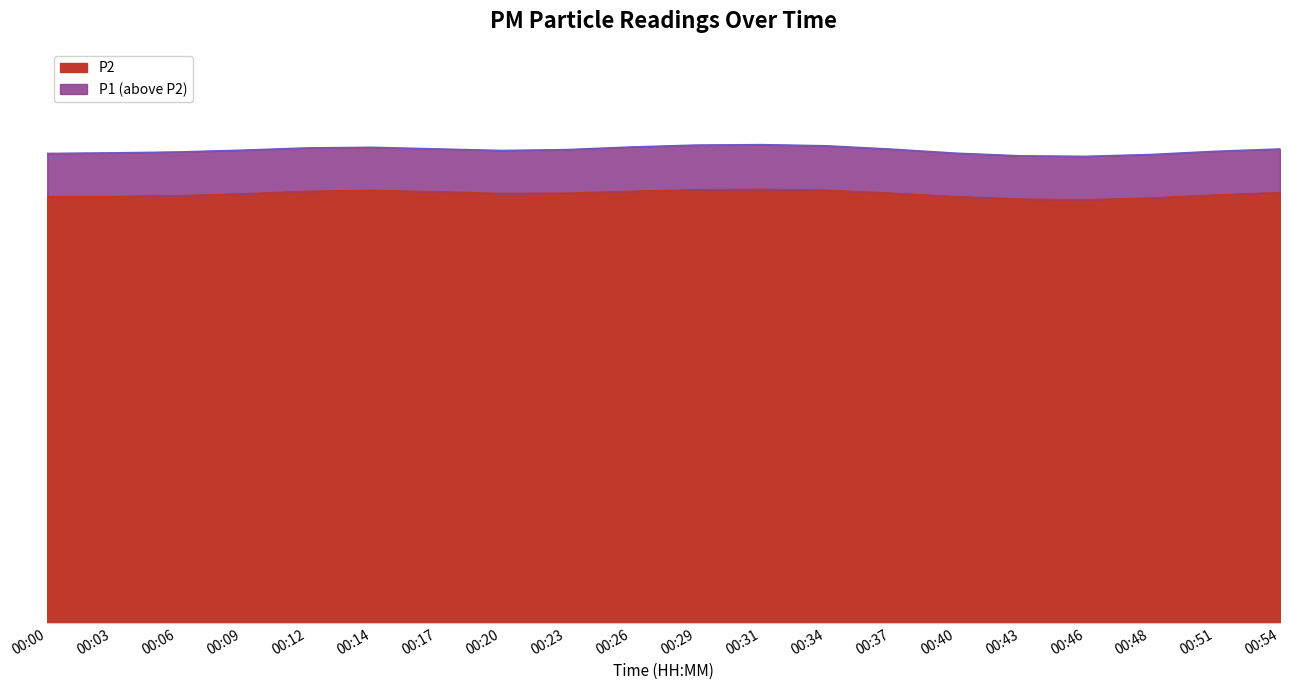

True or false: P1 has a value of 26.9 at 00:14.

True